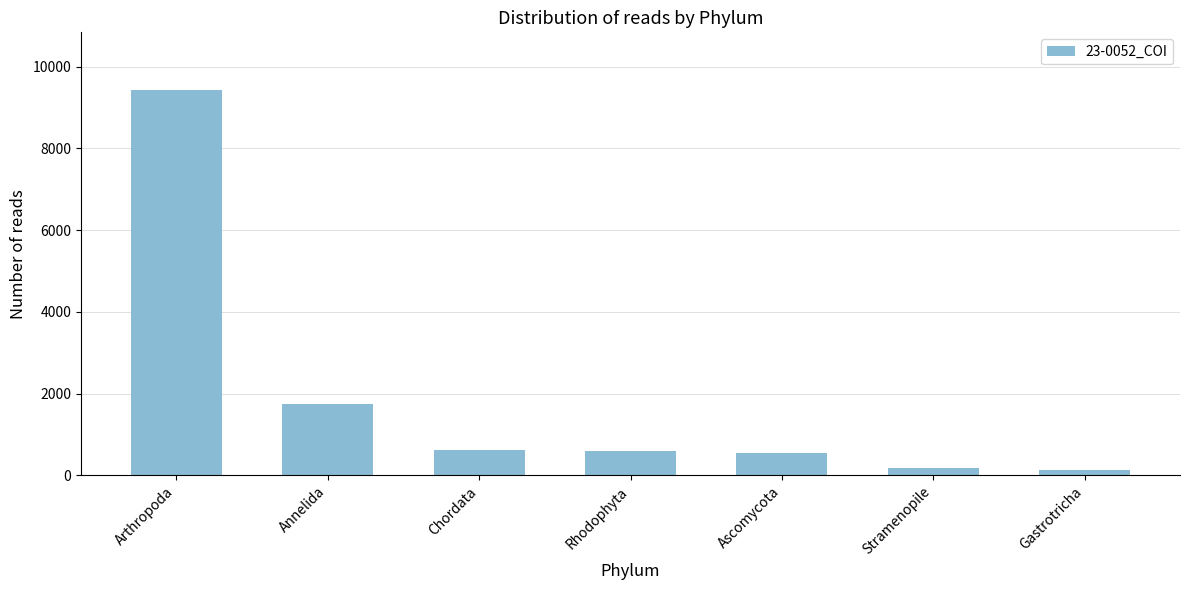

How many bars are there in total?

7